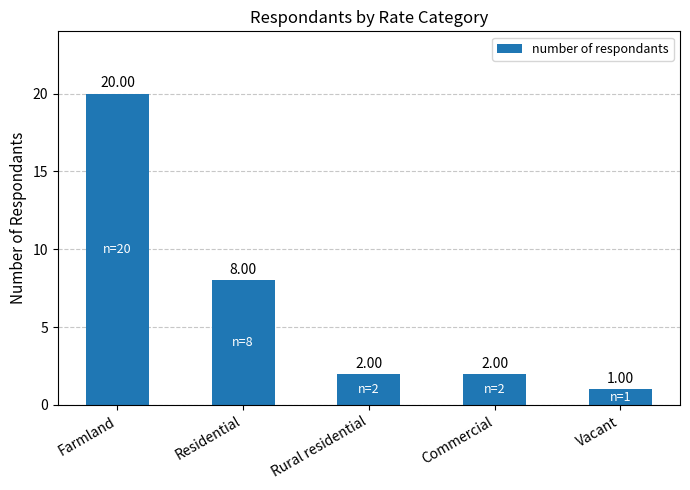

Approximately how many times larger is the value at Residential compared to Vacant?

8.0